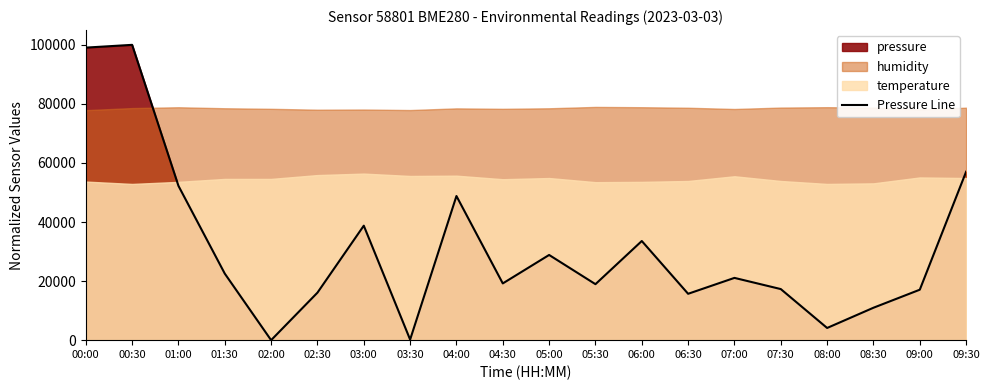

Rank the categories by value from lowest to highest.

02:00, 03:30, 08:00, 08:30, 06:30, 02:30, 09:00, 07:30, 05:30, 04:30, 07:00, 01:30, 05:00, 06:00, 03:00, 04:00, 01:00, 09:30, 00:00, 00:30